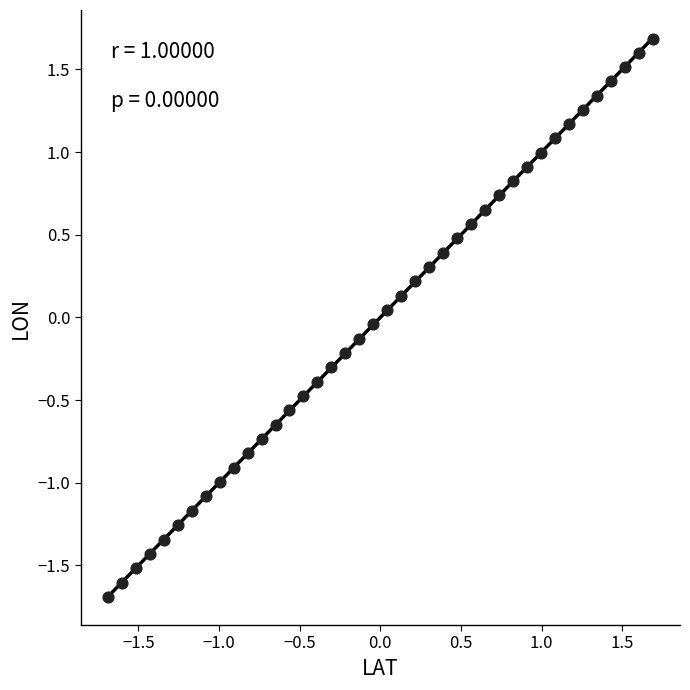

What is the range of X values (max minus min)?

3.4